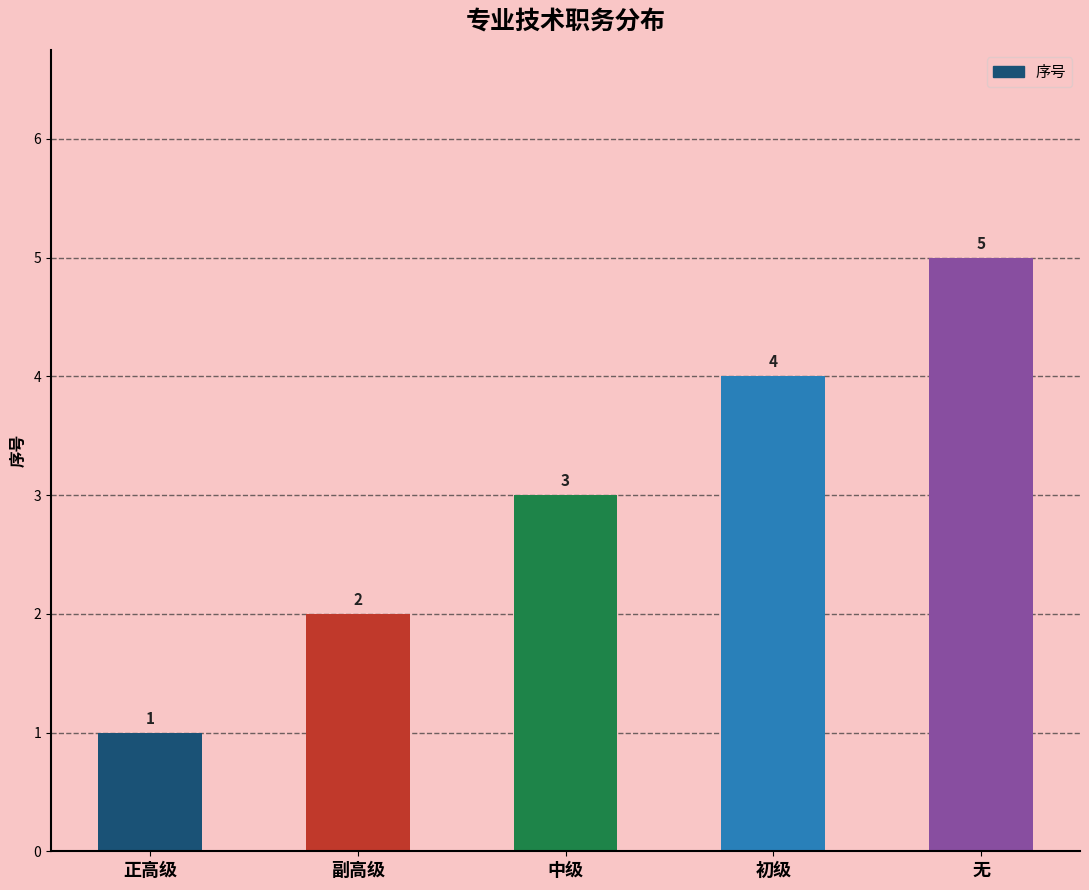

How many distinct data groups are displayed?

1